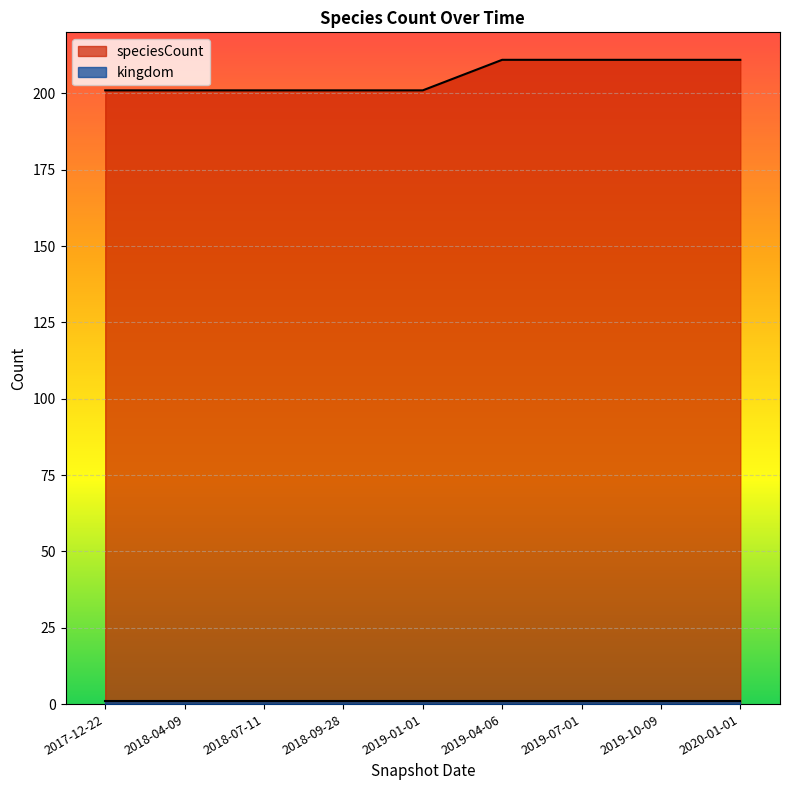

What is the difference between the maximum and minimum values in the speciesCount series?

10